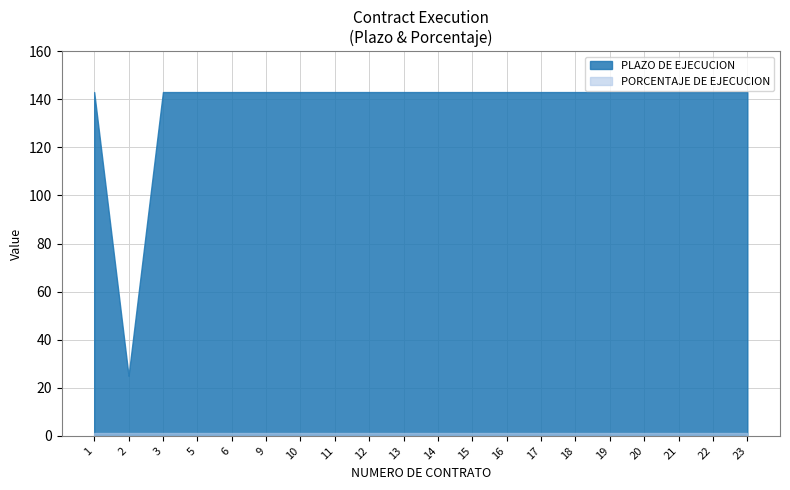

True or false: PORCENTAJE DE EJECUCION has more than 1 interior local peaks.

False